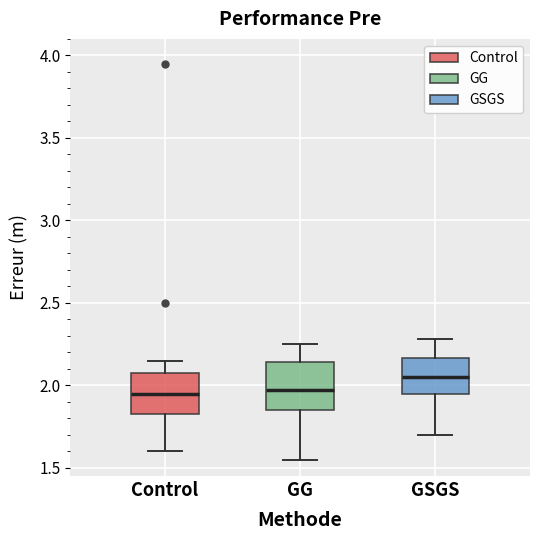

Reading left to right, transcribe this box plot: for each box, give where its median line is, the range the box spans, and where its two whiskers end, as read against the y-axis. The values are not printed on the chart, so give them approximately, as read against the axis.

Control: median 1.95, box 1.85 to 2.10, whiskers 1.60 to 2.15
GG: median 1.95, box 1.85 to 2.15, whiskers 1.55 to 2.25
GSGS: median 2.05, box 1.95 to 2.15, whiskers 1.70 to 2.30